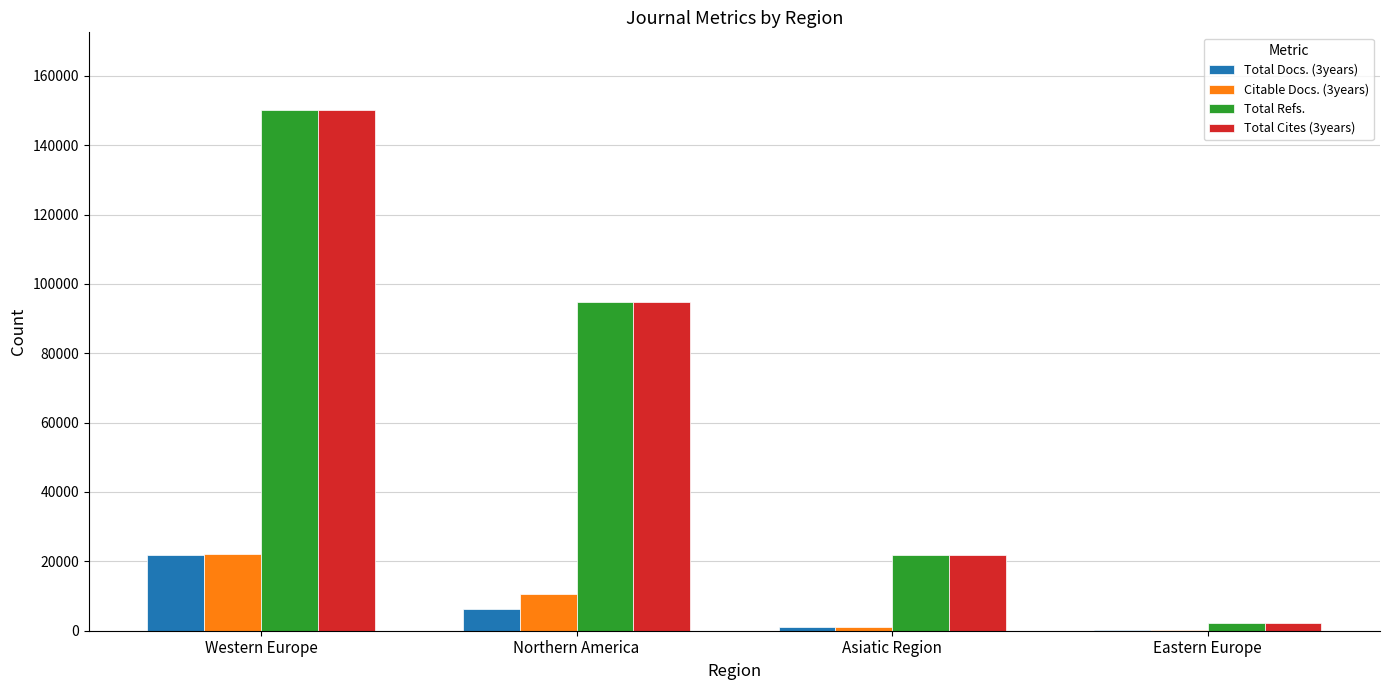

Which category has the highest value across all series?

Western Europe